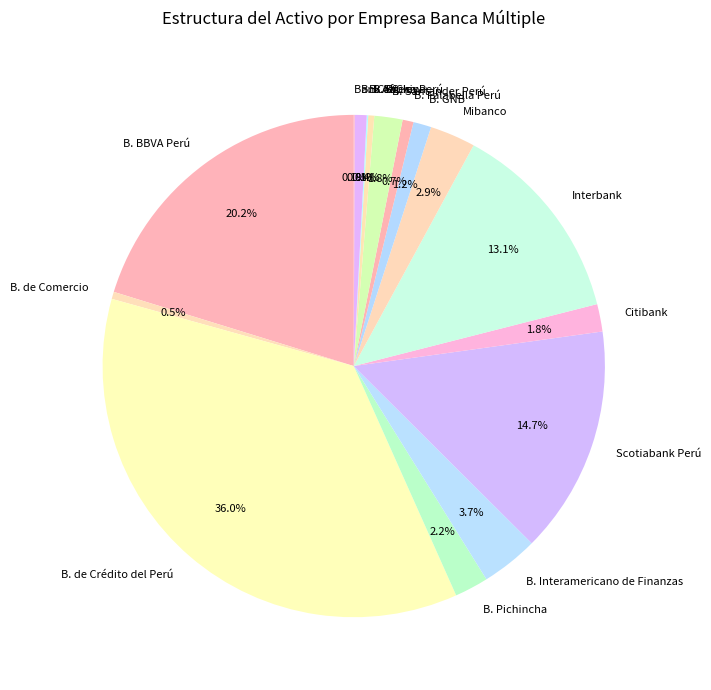

How much of the chart is everything except B. Interamericano de Finanzas?

96.3%